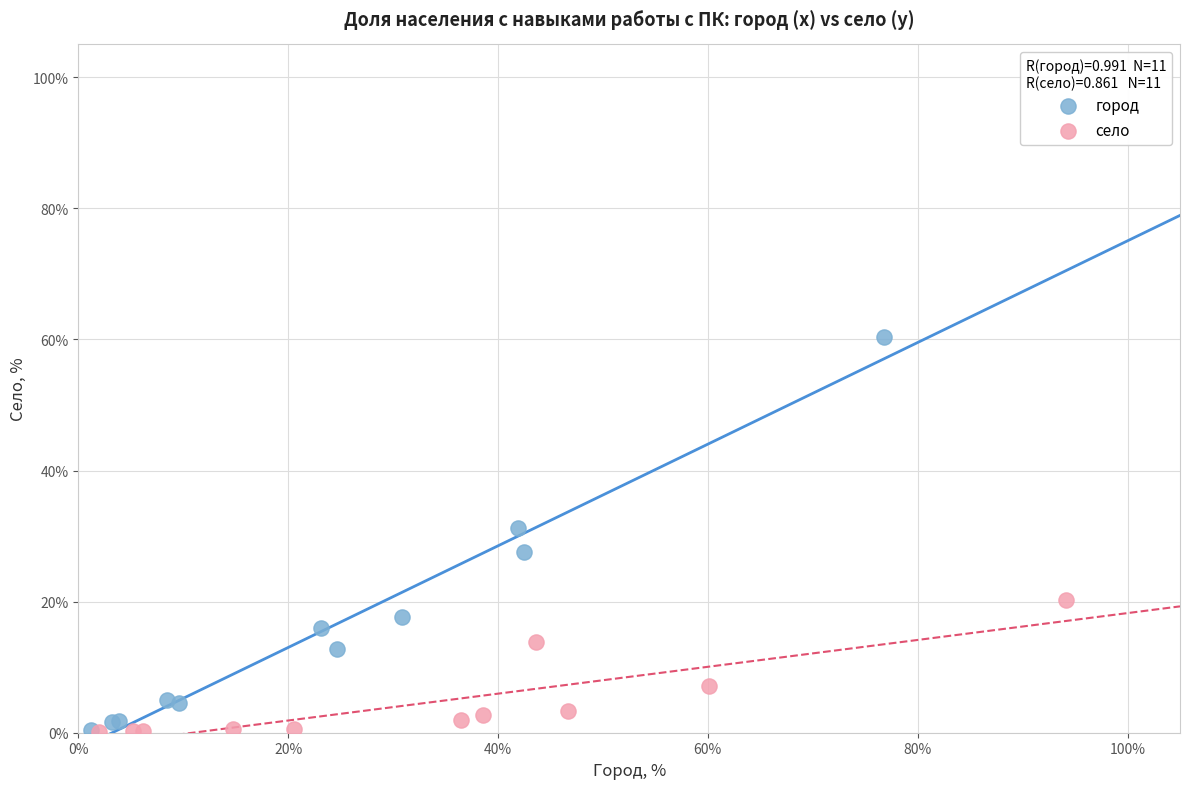

What are all the series names shown in the legend?

город, село